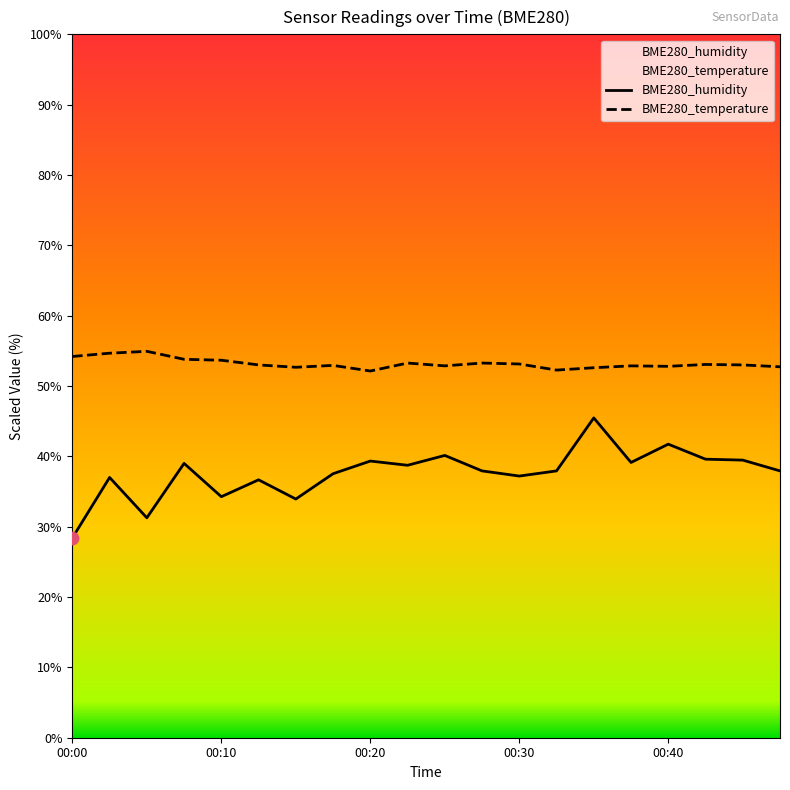

Which series has the largest total across all categories?

BME280_temperature